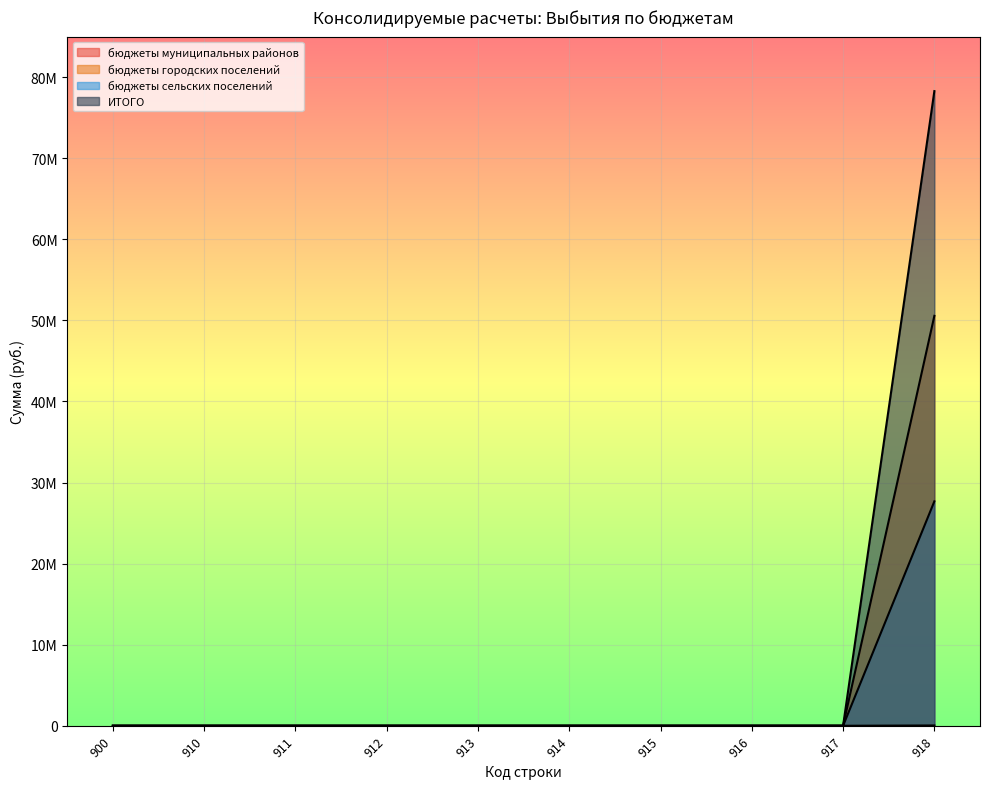

Which label corresponds to the largest value in the chart?

918